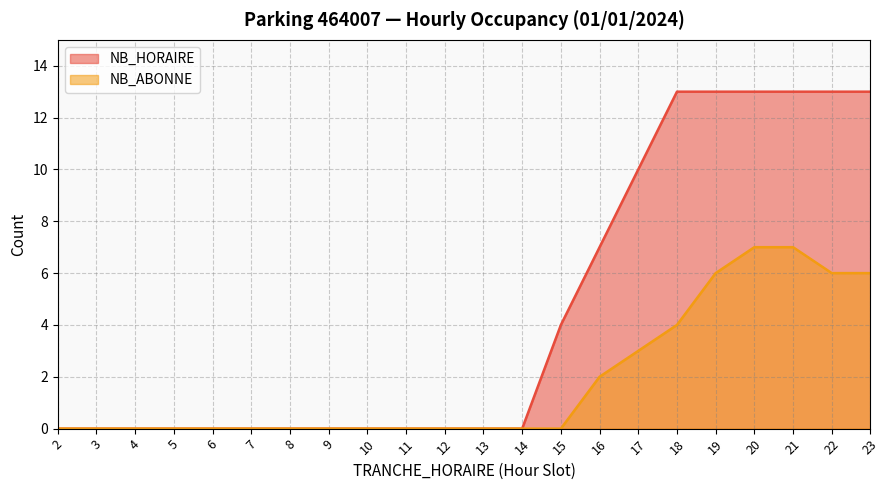

True or false: NB_HORAIRE and NB_ABONNE intersect in this chart.

False